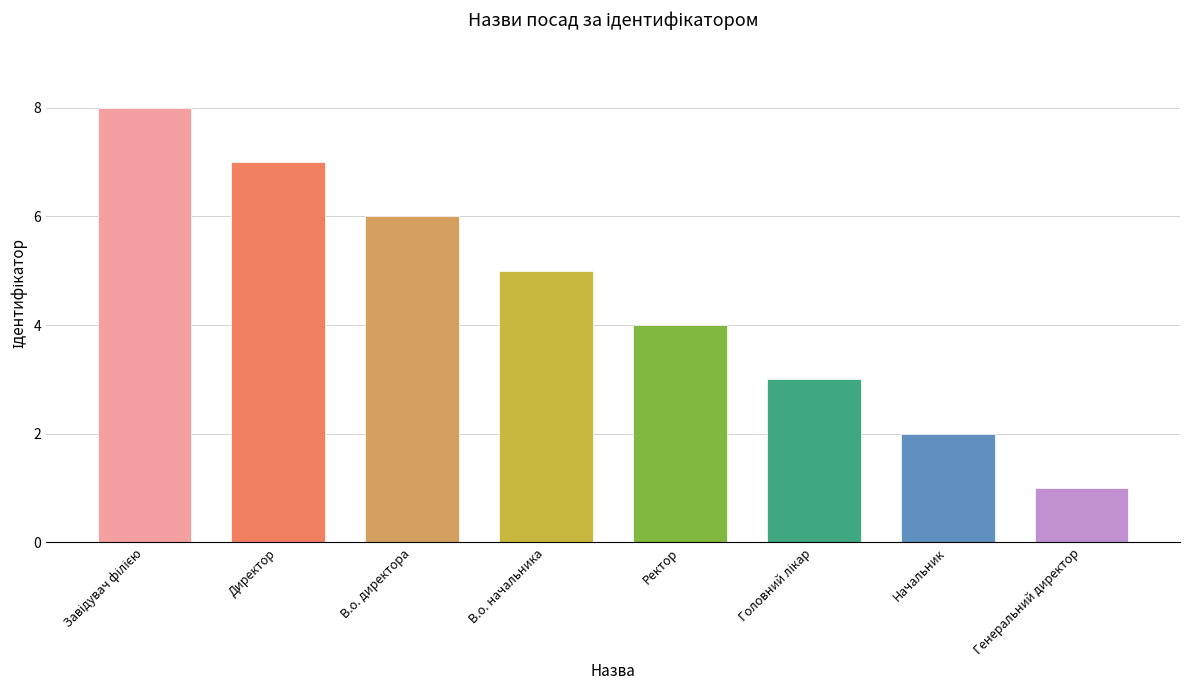

What is the ratio of the value at В.о. начальника to the value at Ректор?

1.2